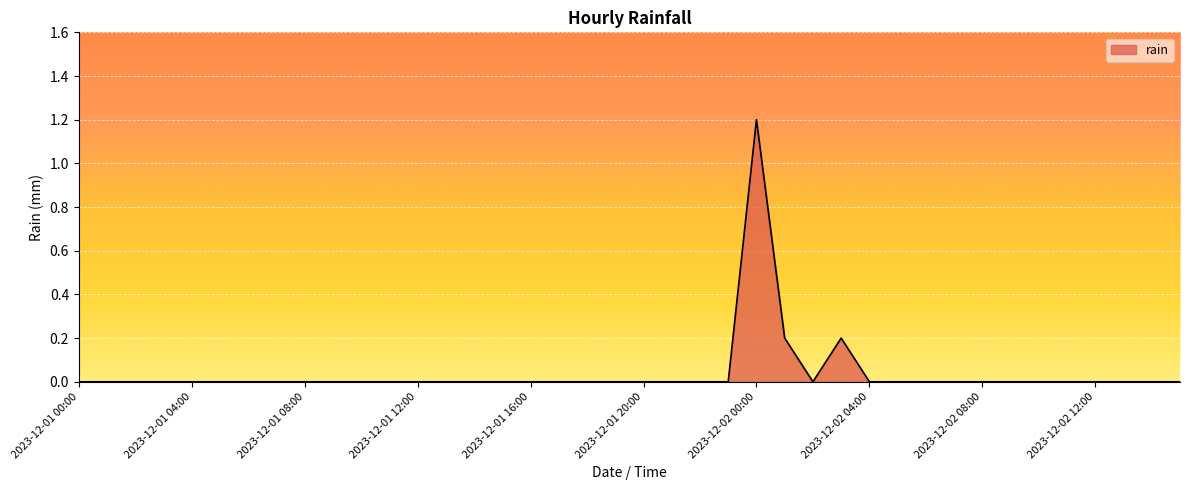

What is the difference between the second highest and second lowest values?

0.2